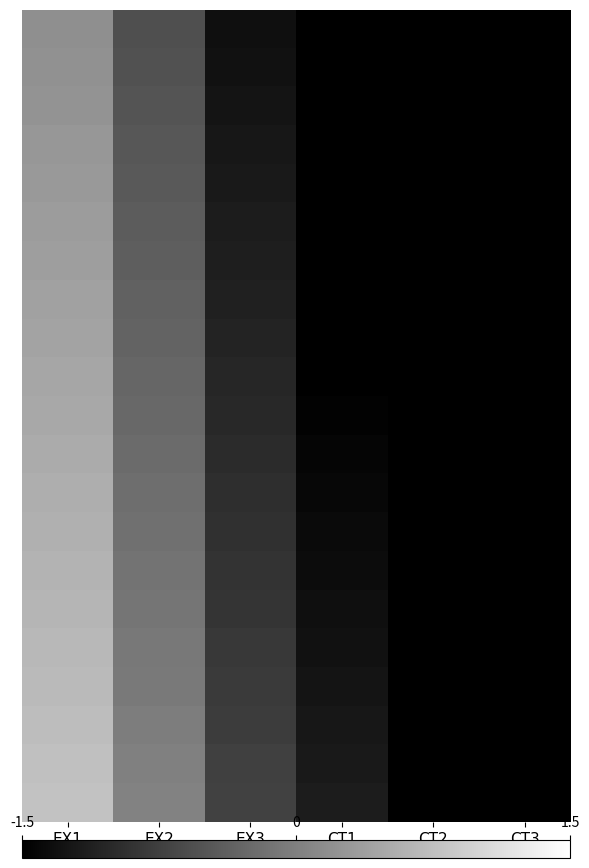

What is the spread (max minus min) of values at EX1?

0.6